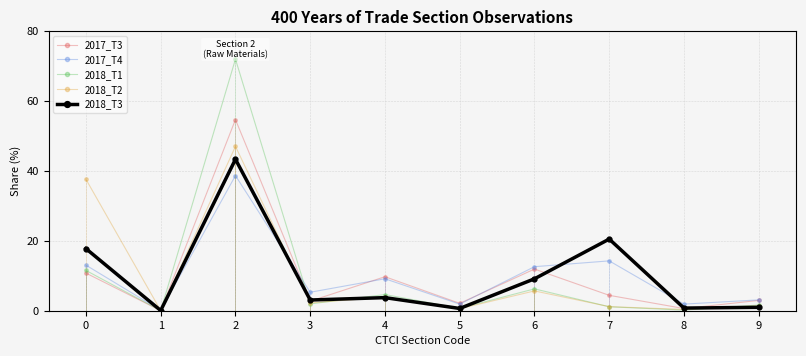

Is it true that 2018_T2 equals 1.2 at 7?

True